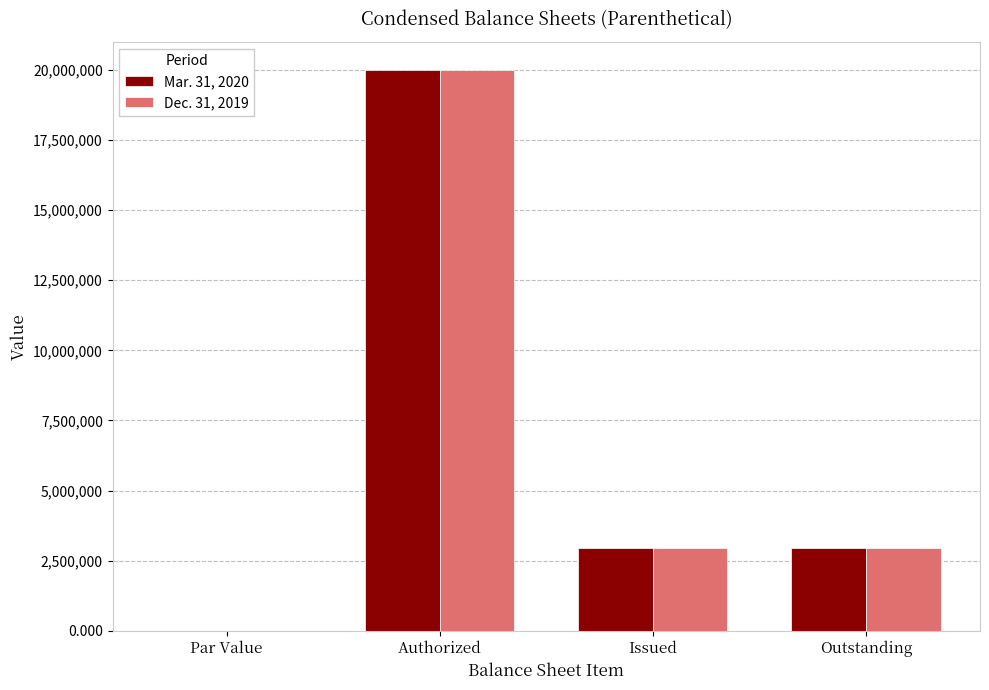

What is the total value across all series at Outstanding?

5874000.0